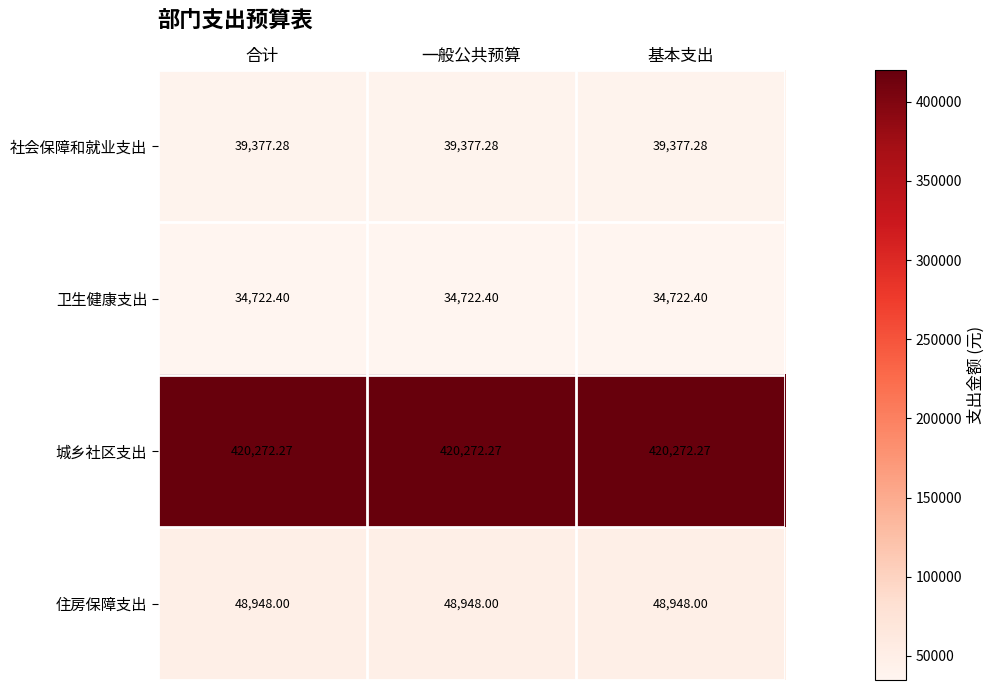

Which series has the largest total across all categories?

城乡社区支出